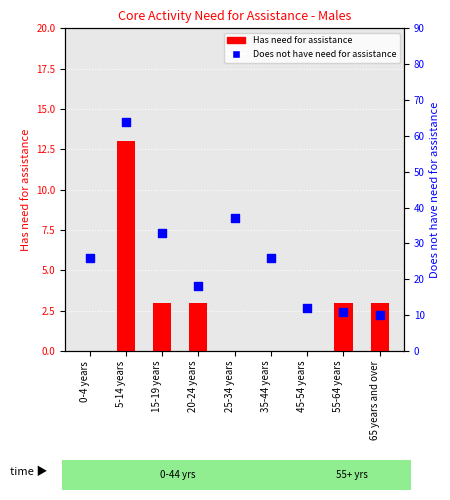

Which series reaches the minimum Y coordinate?

Has need for assistance